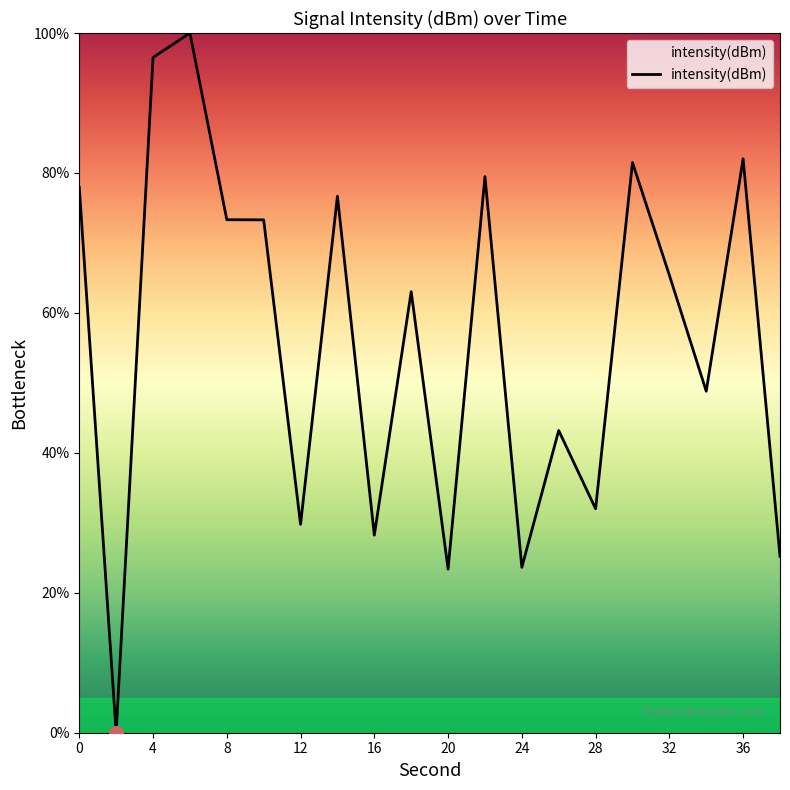

What is the greatest value displayed?

100.0